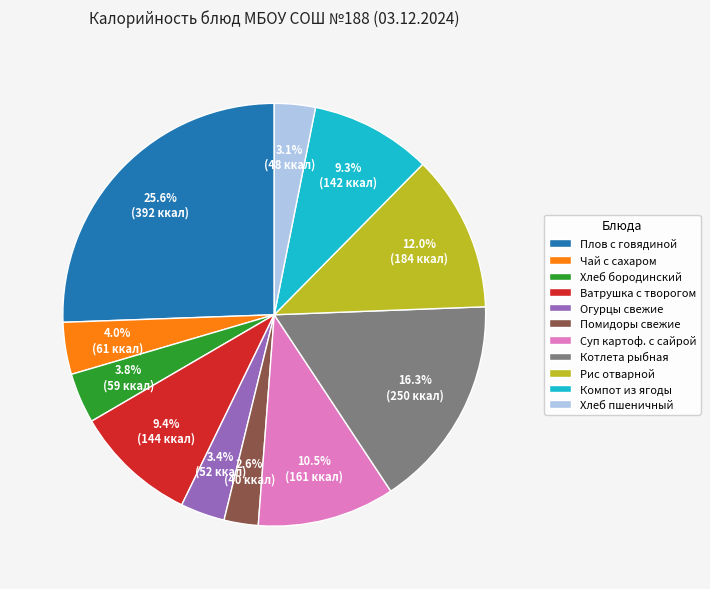

Count the number of slices in the pie.

11